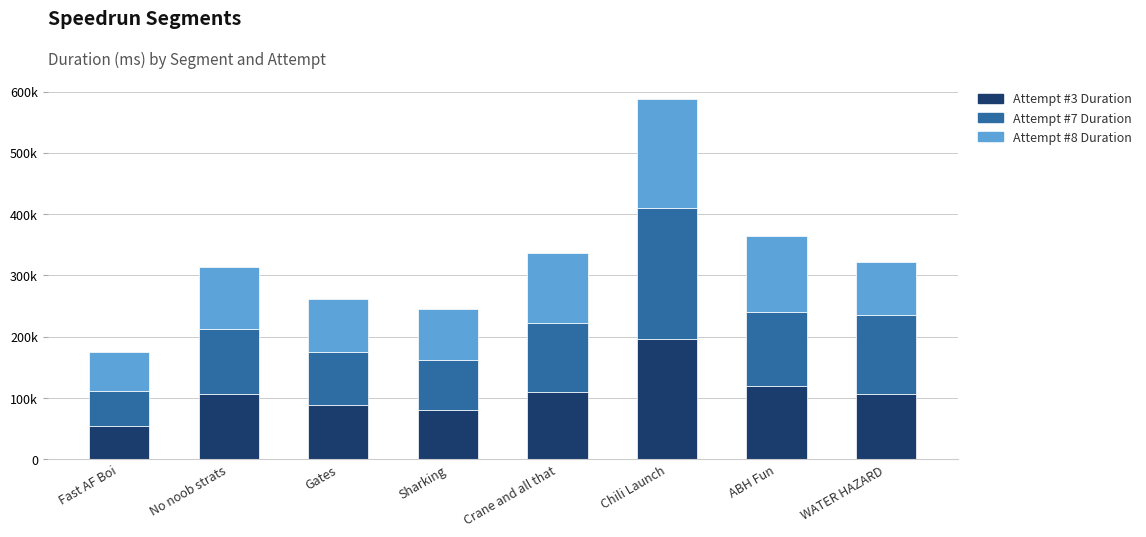

Are the bars grouped side by side (vs. stacked)?

No